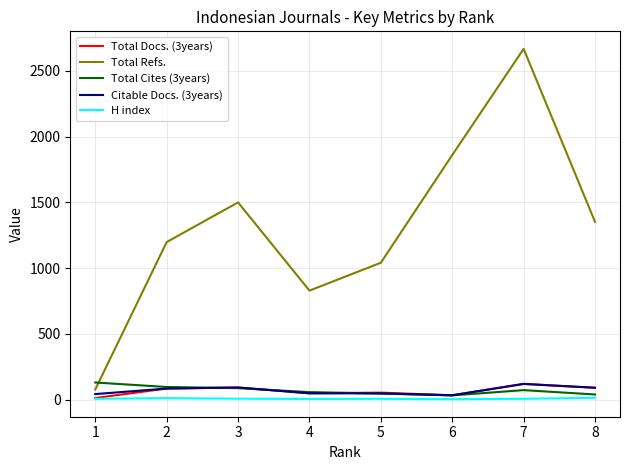

How many distinct data groups are displayed?

5